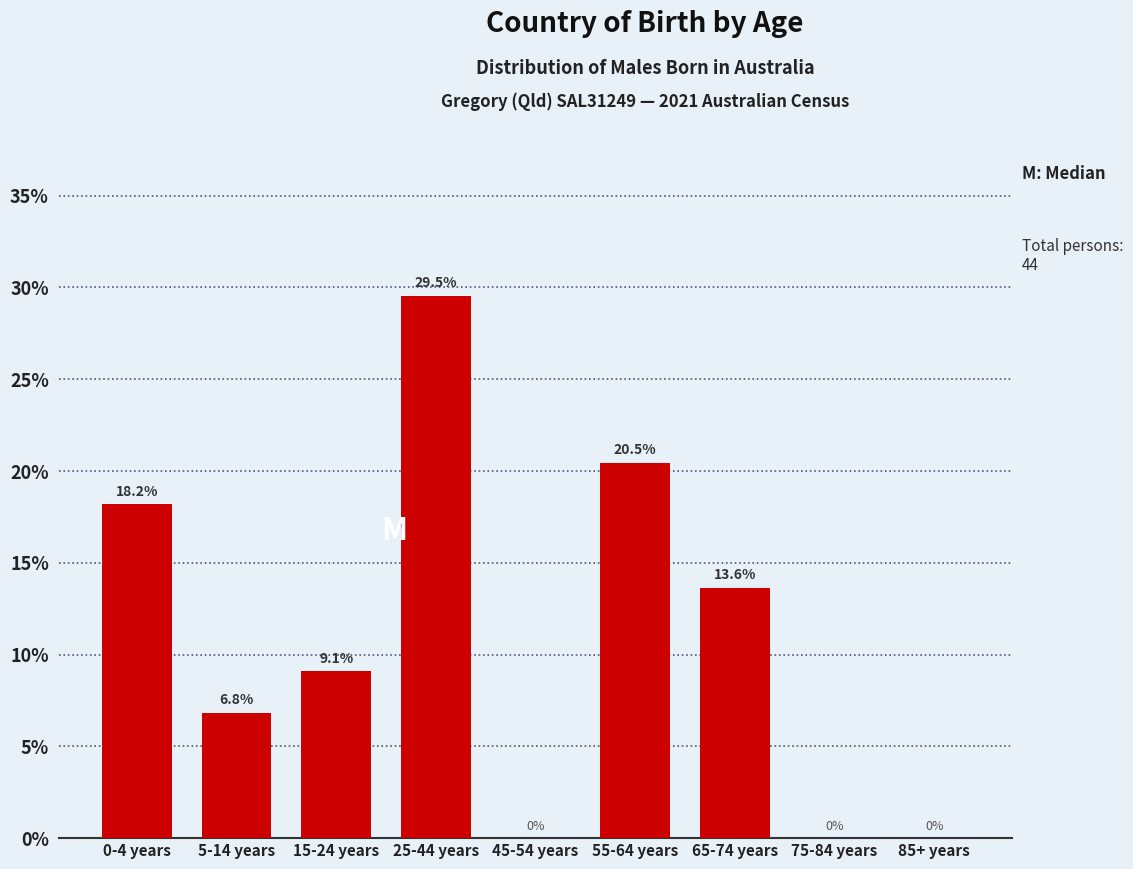

Reading right to left, list all the values displayed in this chart.

85+ years=0.0	75-84 years=0.0	65-74 years=13.6	55-64 years=20.5	45-54 years=0.0	25-44 years=29.5	15-24 years=9.1	5-14 years=6.8	0-4 years=18.2